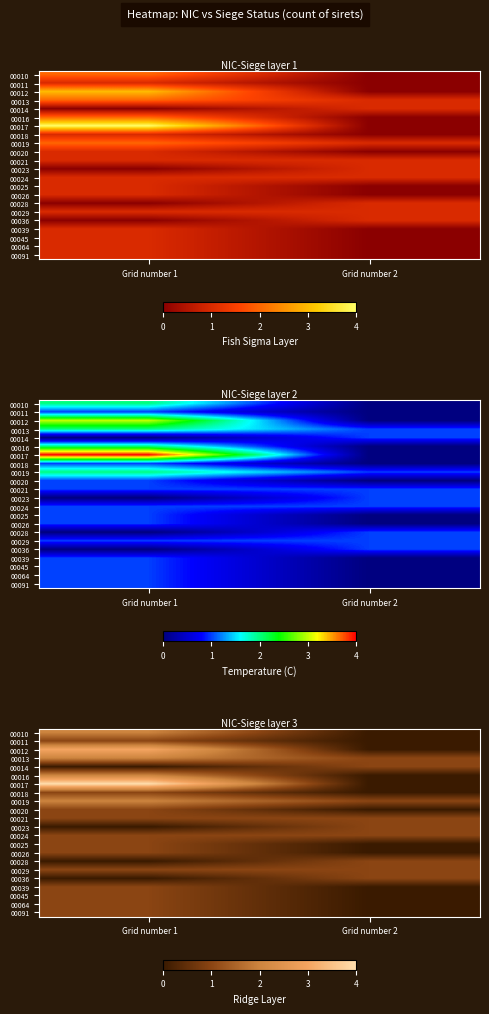

At which category is the sum across all series the highest?

Grid number 1